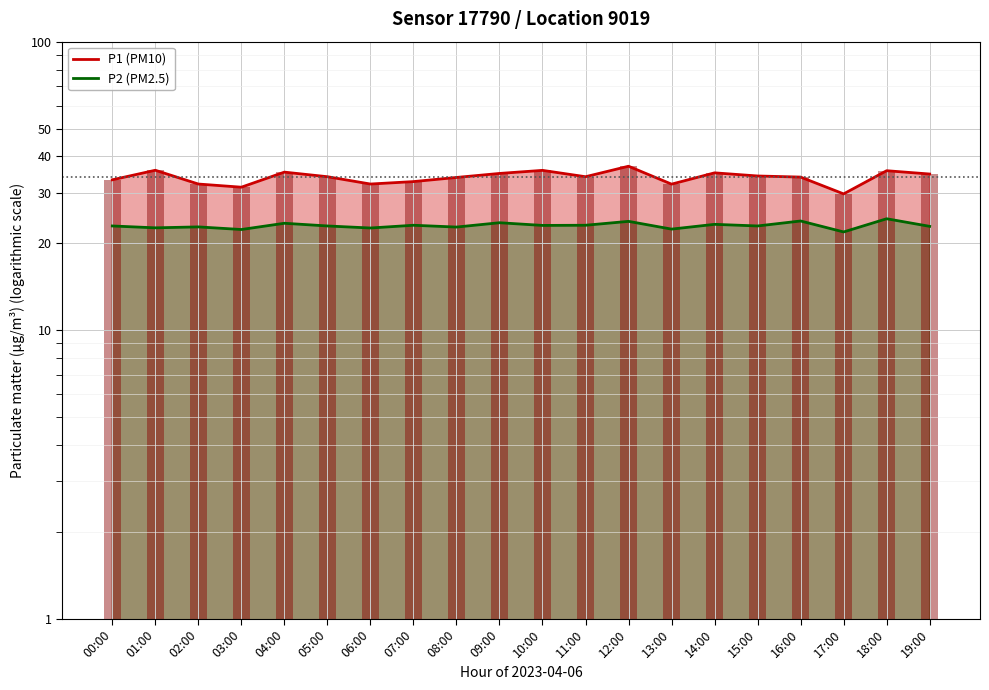

What is the sum of the P1 (PM10) values at 11:00 and 14:00?

69.1